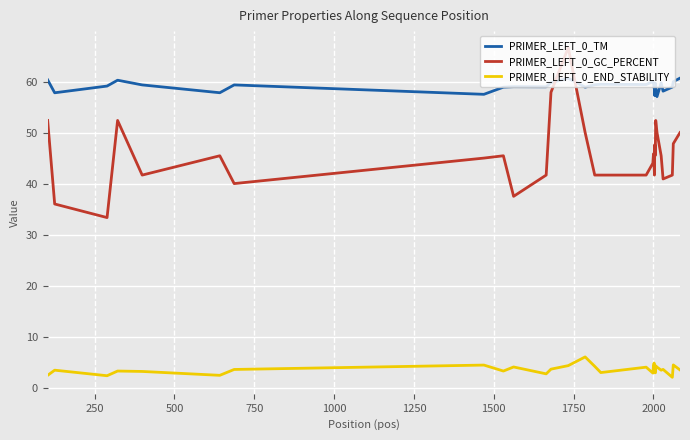

What is the smallest value displayed?

2.0